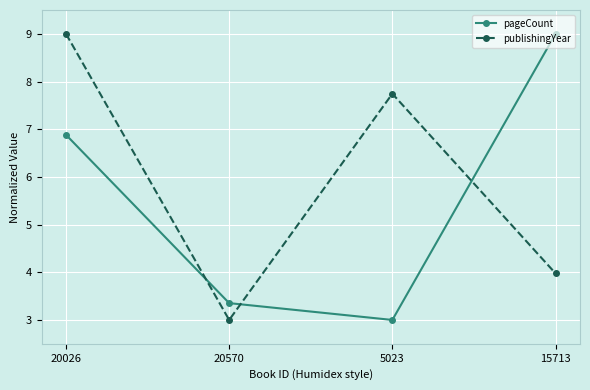

At which label does publishingYear reach its minimum?

20570